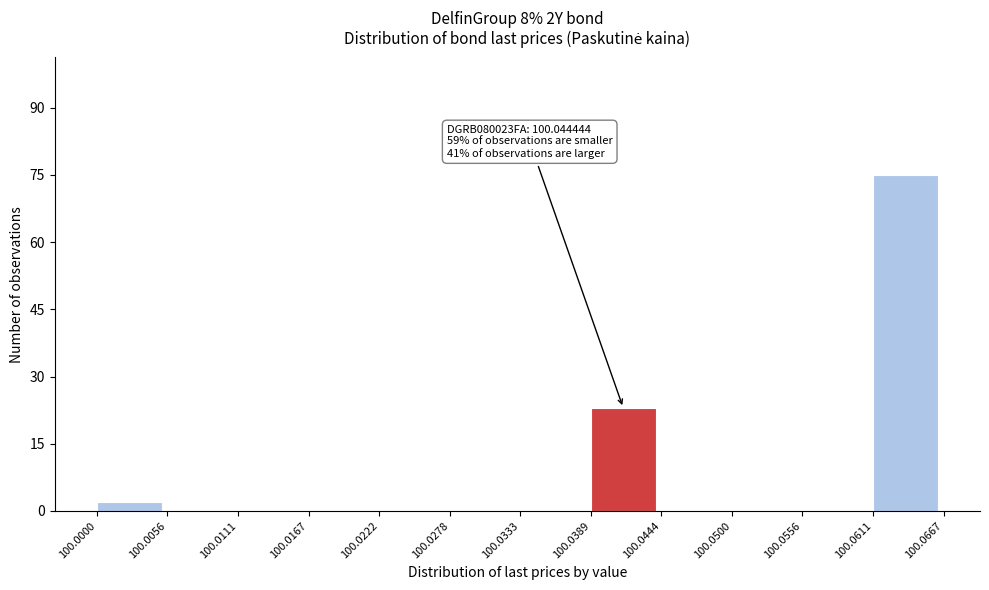

Which range on the x-axis has the tallest bar?

100.0611 to 100.0667